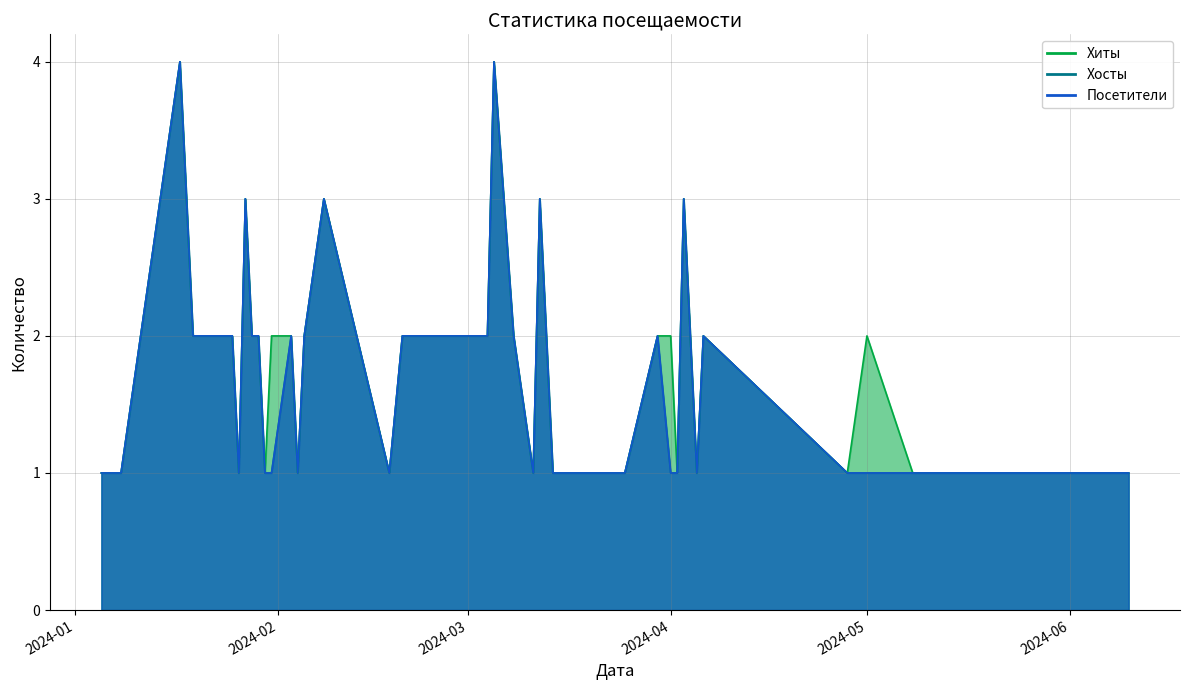

Does the chart have visible grid lines?

Yes